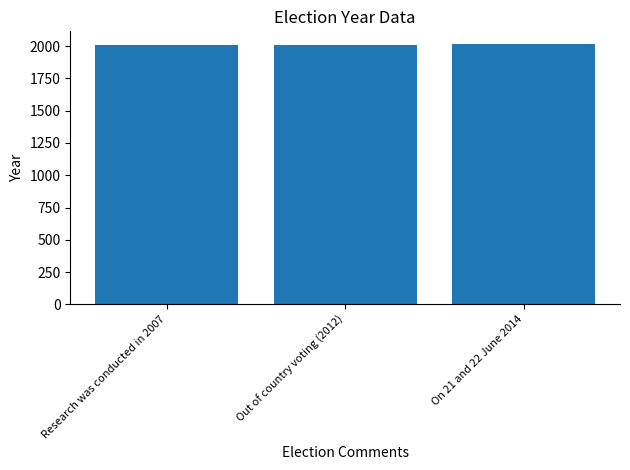

True or false: the data shows 2007 at Research was conducted in 2007.

True